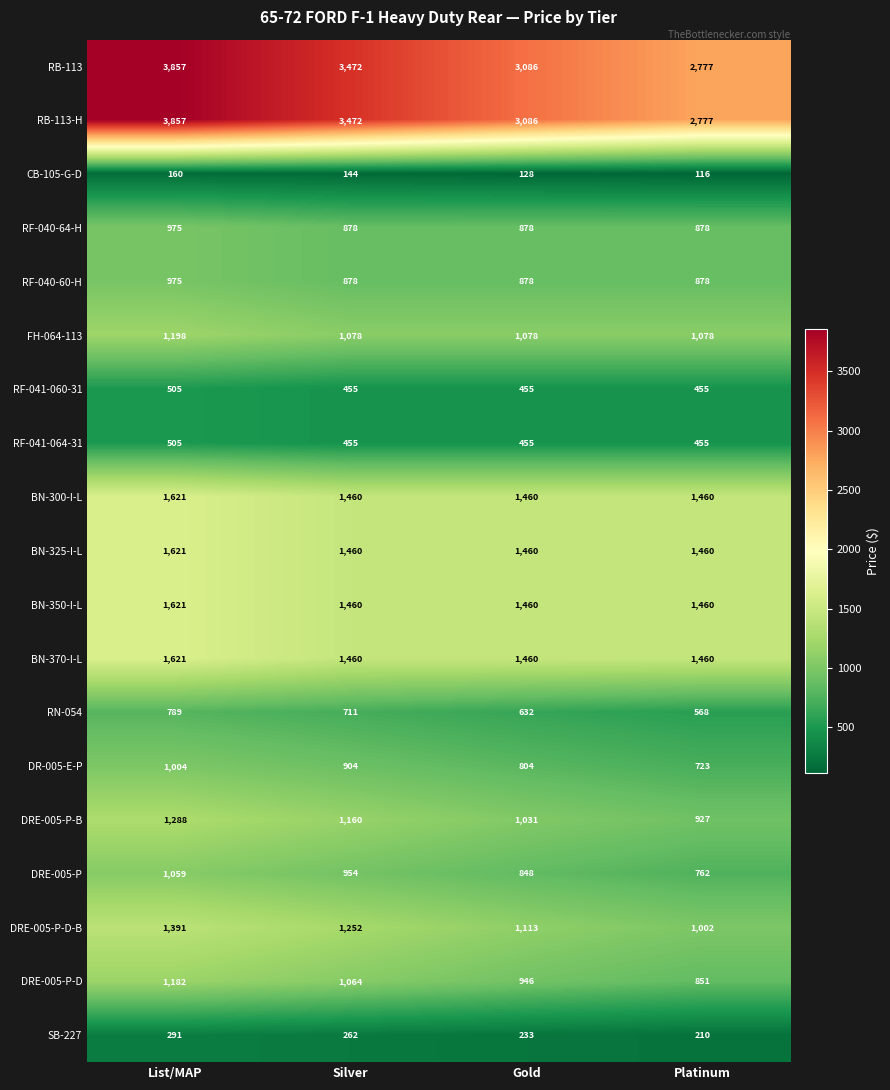

At how many categories does at least one series exceed 2736?

4